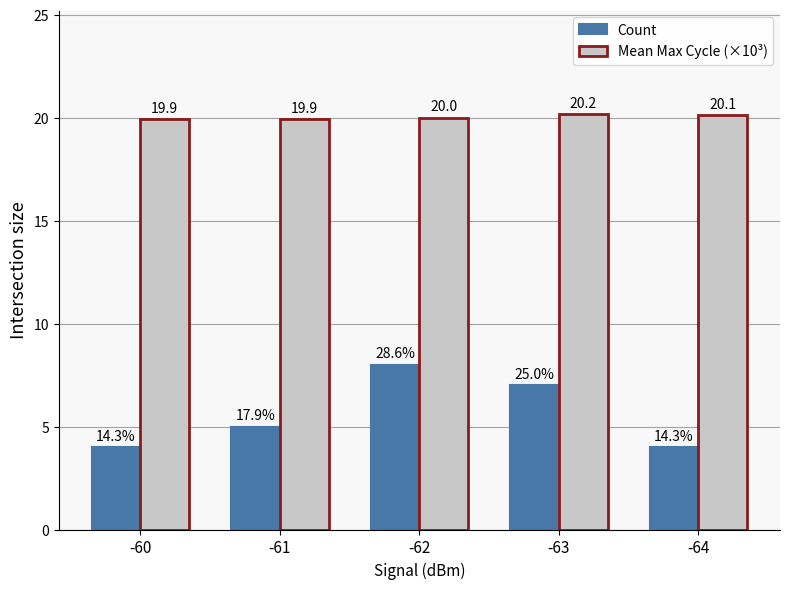

Reading left to right, extract all data points from this chart.

Count: -60=4.0	-61=5.0	-62=8.0	-63=7.0	-64=4.0
Mean Max Cycle (×10³): -60=19.9	-61=19.9	-62=20.0	-63=20.2	-64=20.1